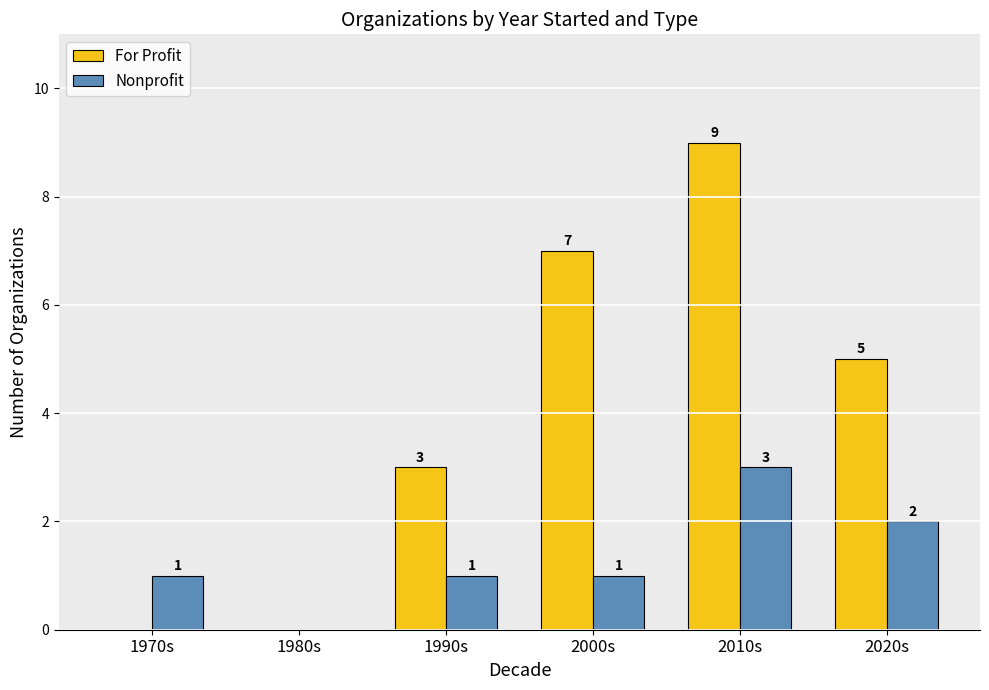

Which series has the largest total across all categories?

For Profit